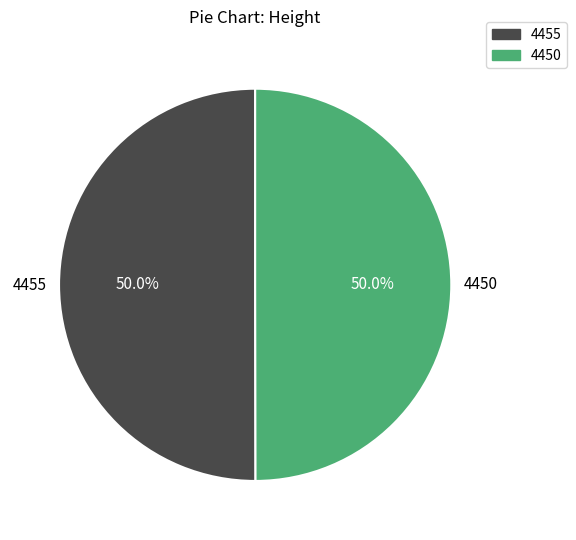

How much of the chart is everything except 4450?

50.0%